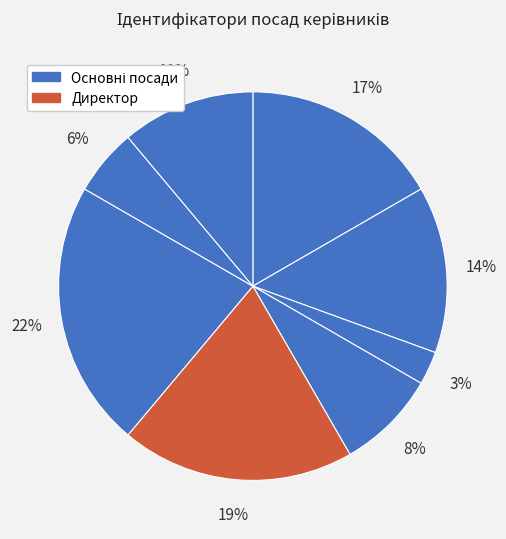

How many segments does this pie chart have?

8